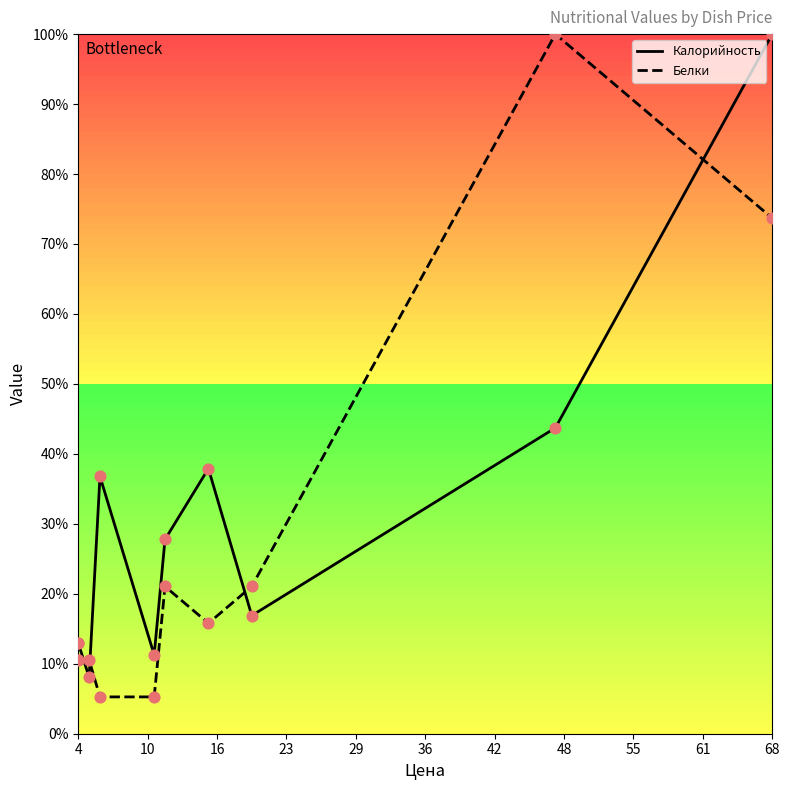

Is the value of Белки at 61 greater than the value of Калорийность at 29?

Yes